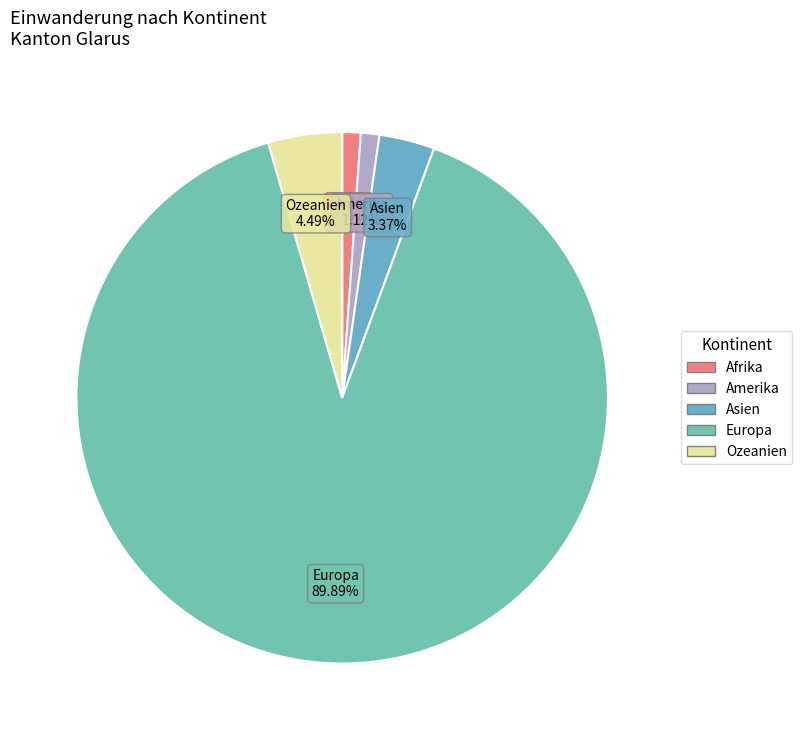

To the nearest percent, what portion does Afrika represent?

1%